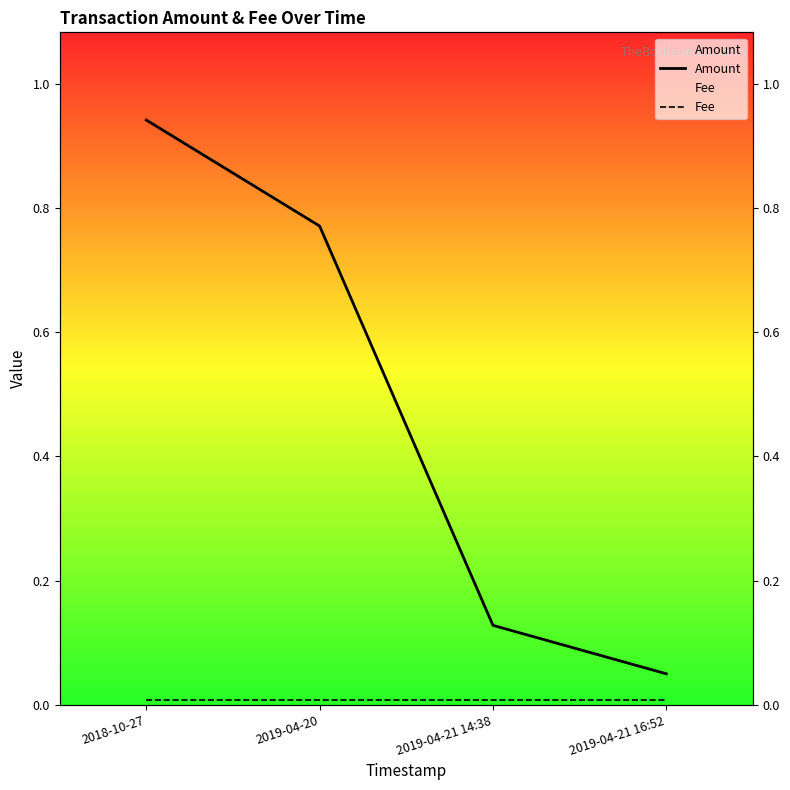

The Fee series shows 0.0 at 2019-04-21 16:52. True or false?

False